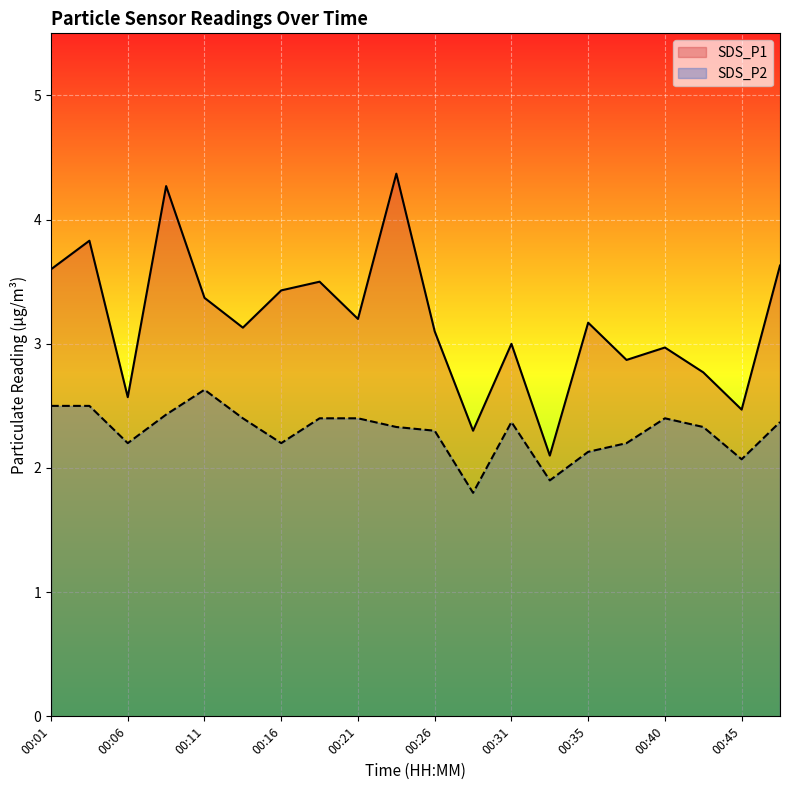

Reading left to right, what are all the values shown in this chart?

SDS_P1: 3.6	3.8	2.6	4.3	3.4	3.1	3.4	3.5	3.2	4.4	3.1	2.3	3.0	2.1	3.2	2.9	3.0	2.8	2.5	3.6
SDS_P2: 2.5	2.5	2.2	2.4	2.6	2.4	2.2	2.4	2.4	2.3	2.3	1.8	2.4	1.9	2.1	2.2	2.4	2.3	2.1	2.4